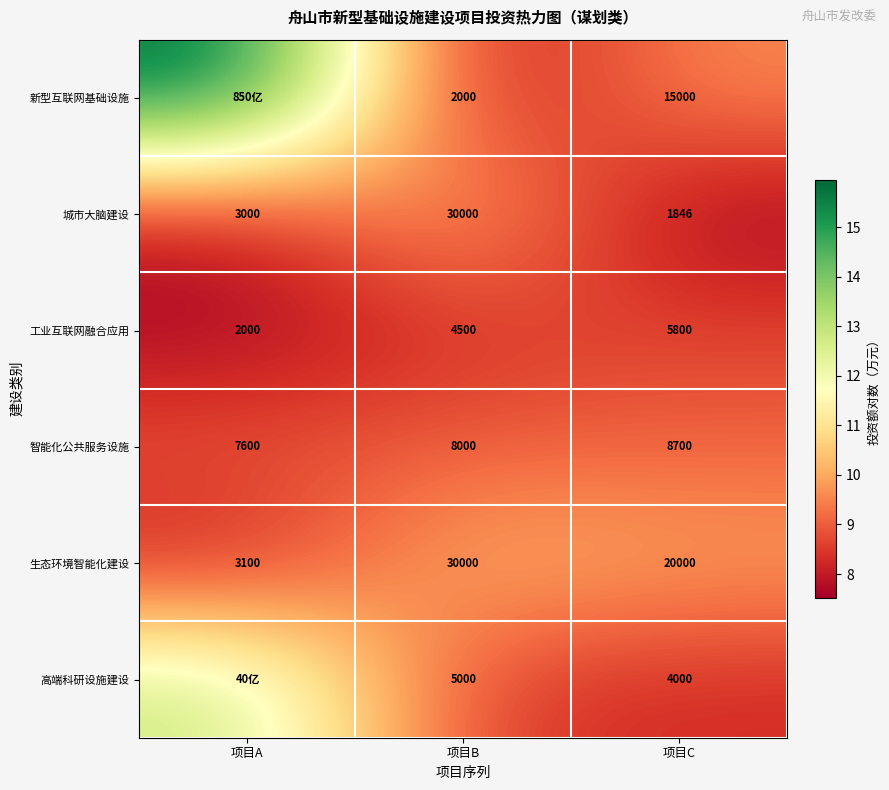

Between 项目B and 项目C, which series saw the biggest shift?

城市大脑建设